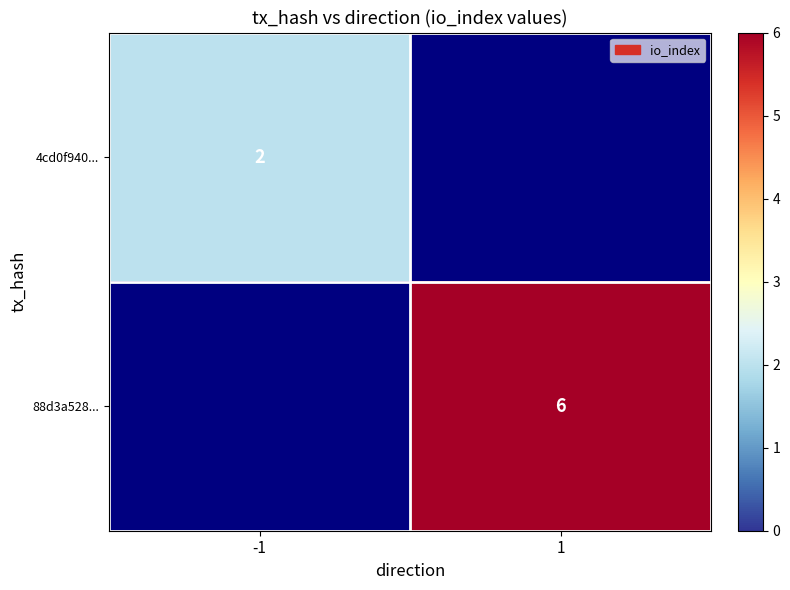

What is the smallest value displayed?

2.0